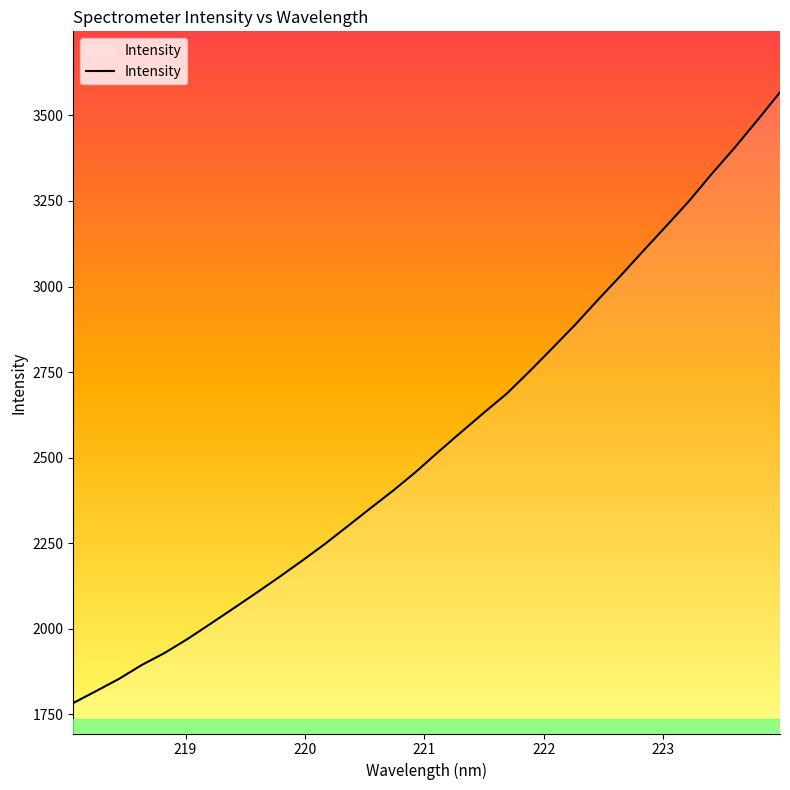

What is the difference between the maximum and minimum values?

1784.5